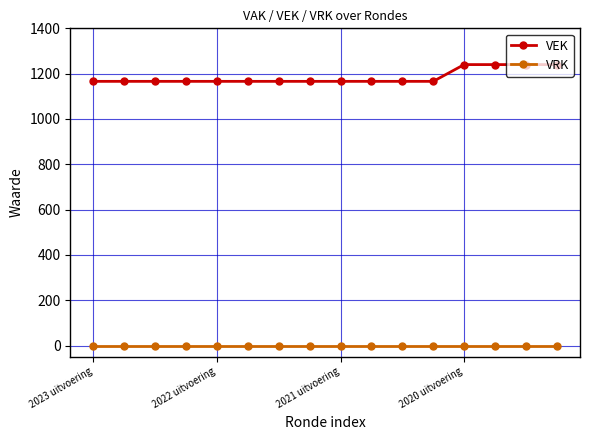

Which series has the largest range (max minus min)?

VEK